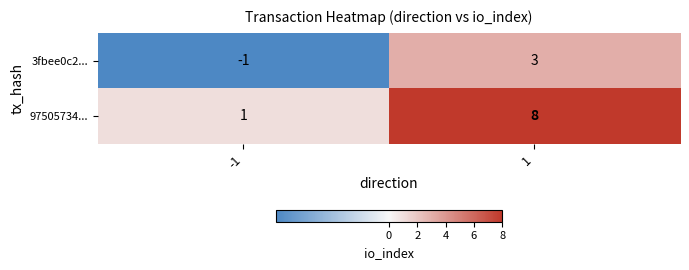

The 3fbee0c2... series shows 3 at 1. True or false?

True